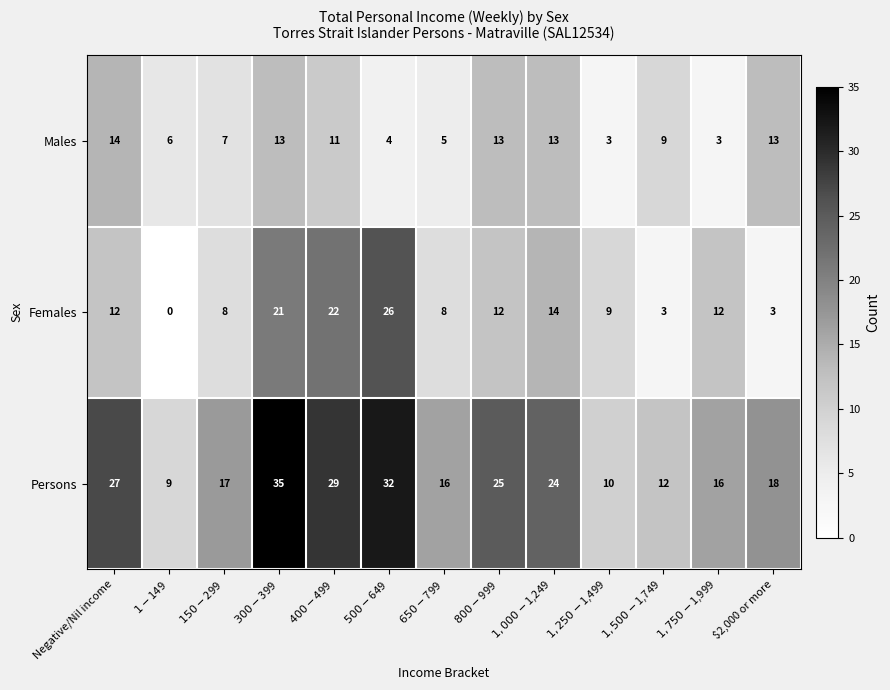

What is the sum of all Females values?

150